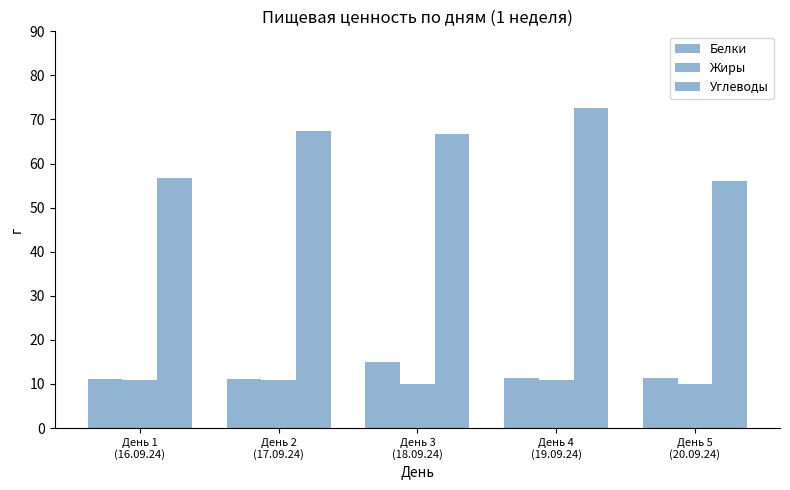

Which series has the widest spread of values?

Углеводы